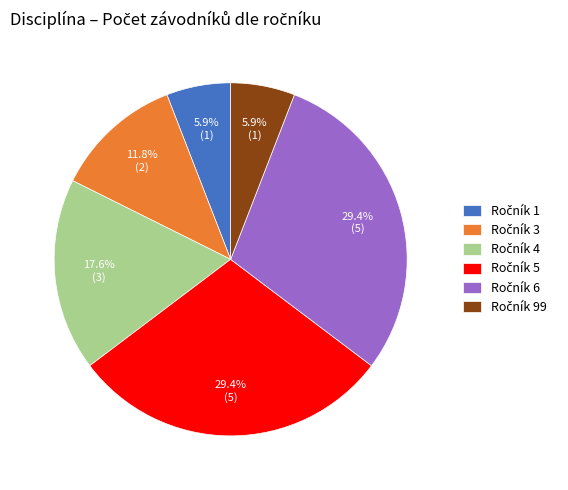

Does any single category account for the majority?

No